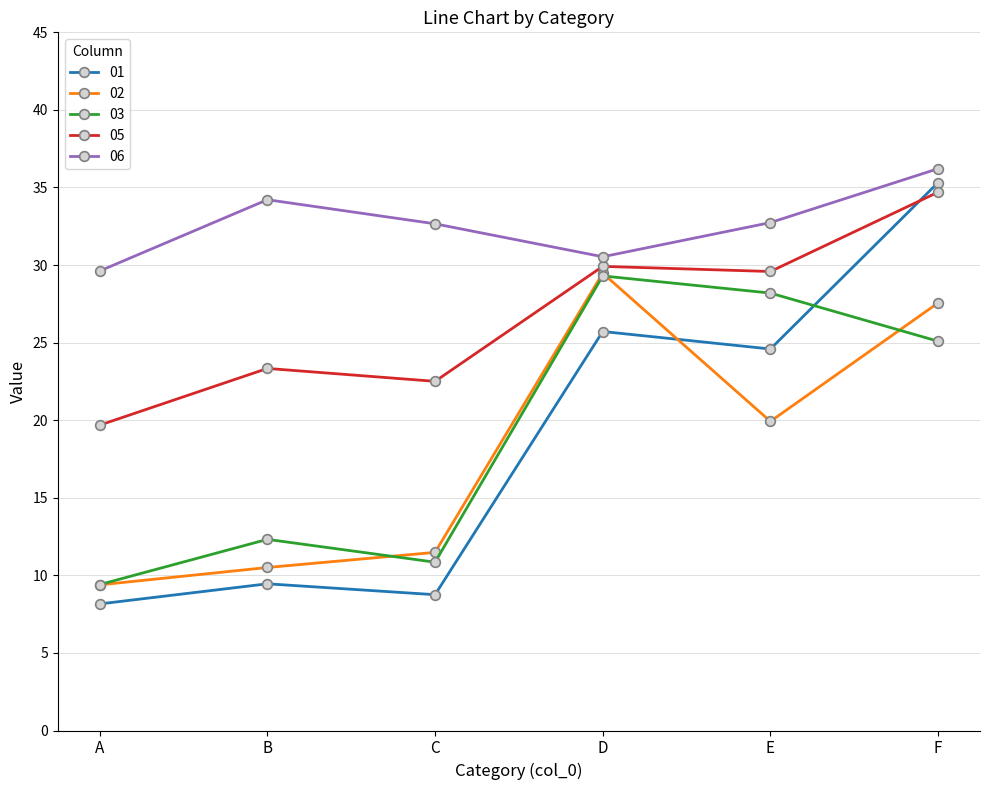

In 03, how many points are higher than both neighbors (excluding endpoints)?

2